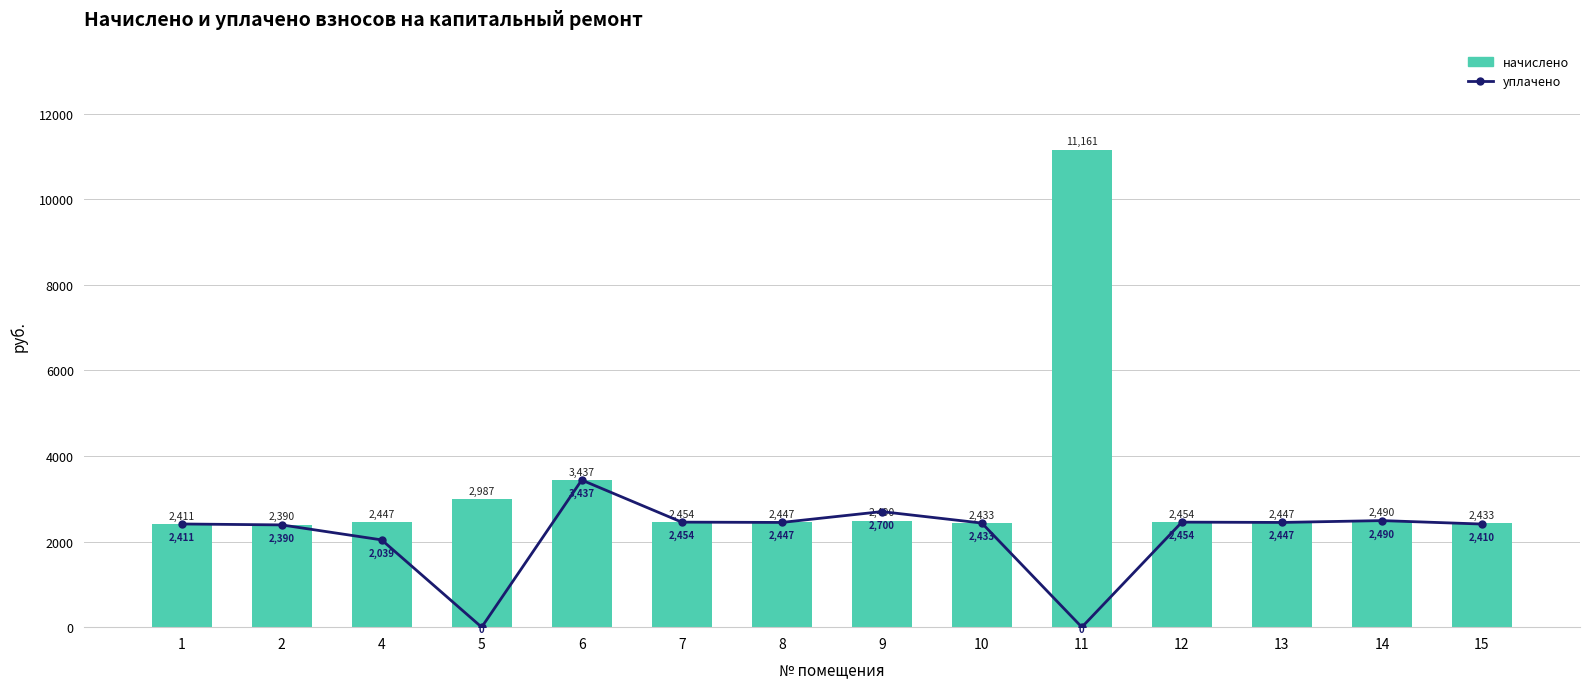

Rank the categories by уплачено value from highest to lowest.

6, 9, 14, 7, 12, 8, 13, 10, 1, 15, 2, 4, 5, 11